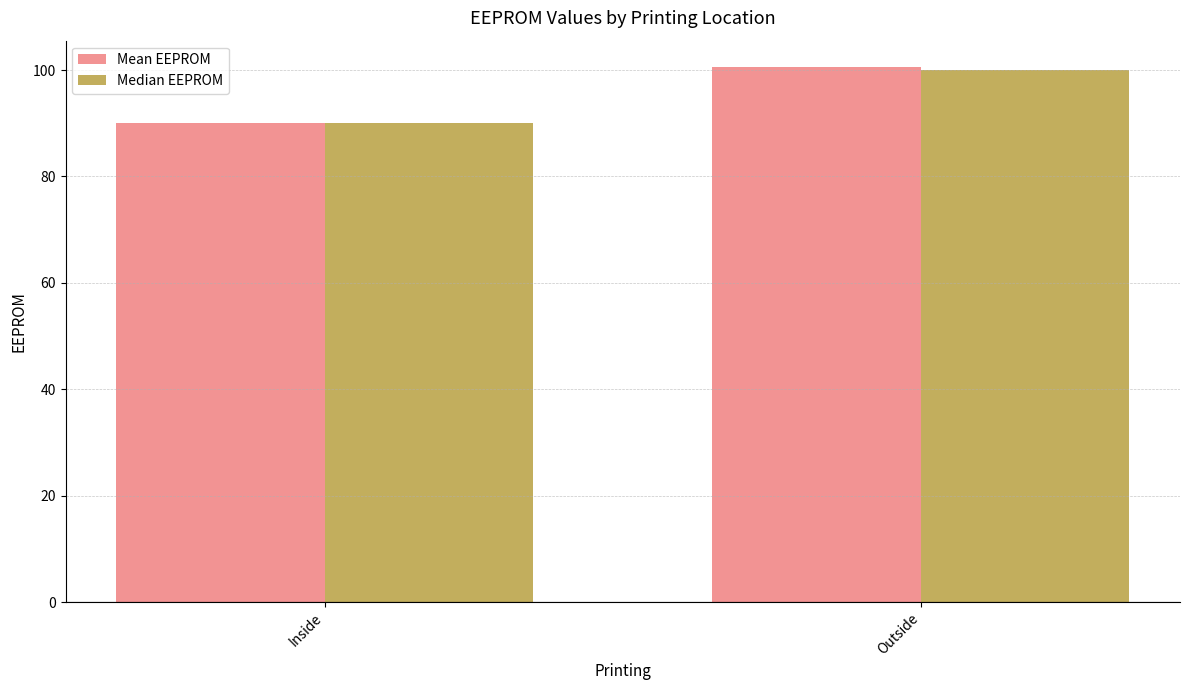

Are the bars horizontal?

No